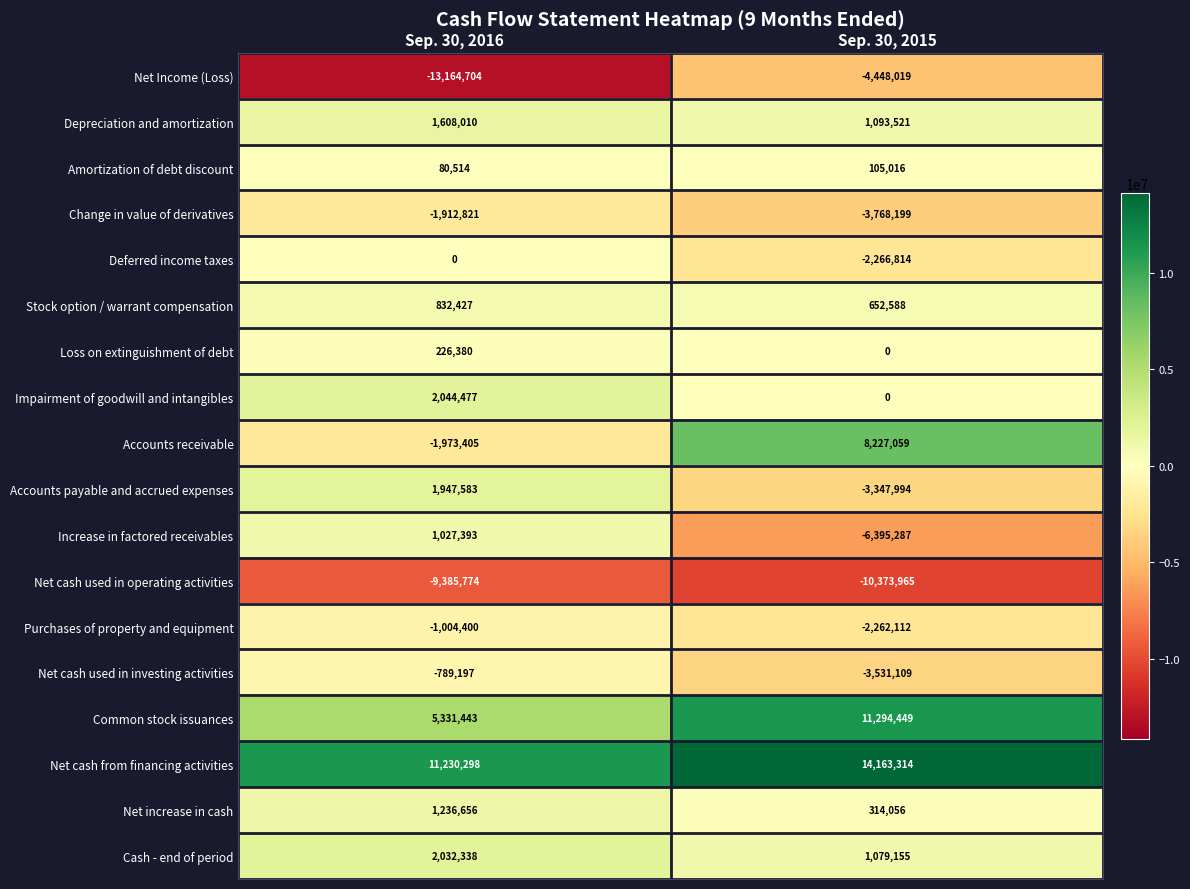

Which category has the highest value in the Amortization of debt discount series?

Sep. 30, 2015